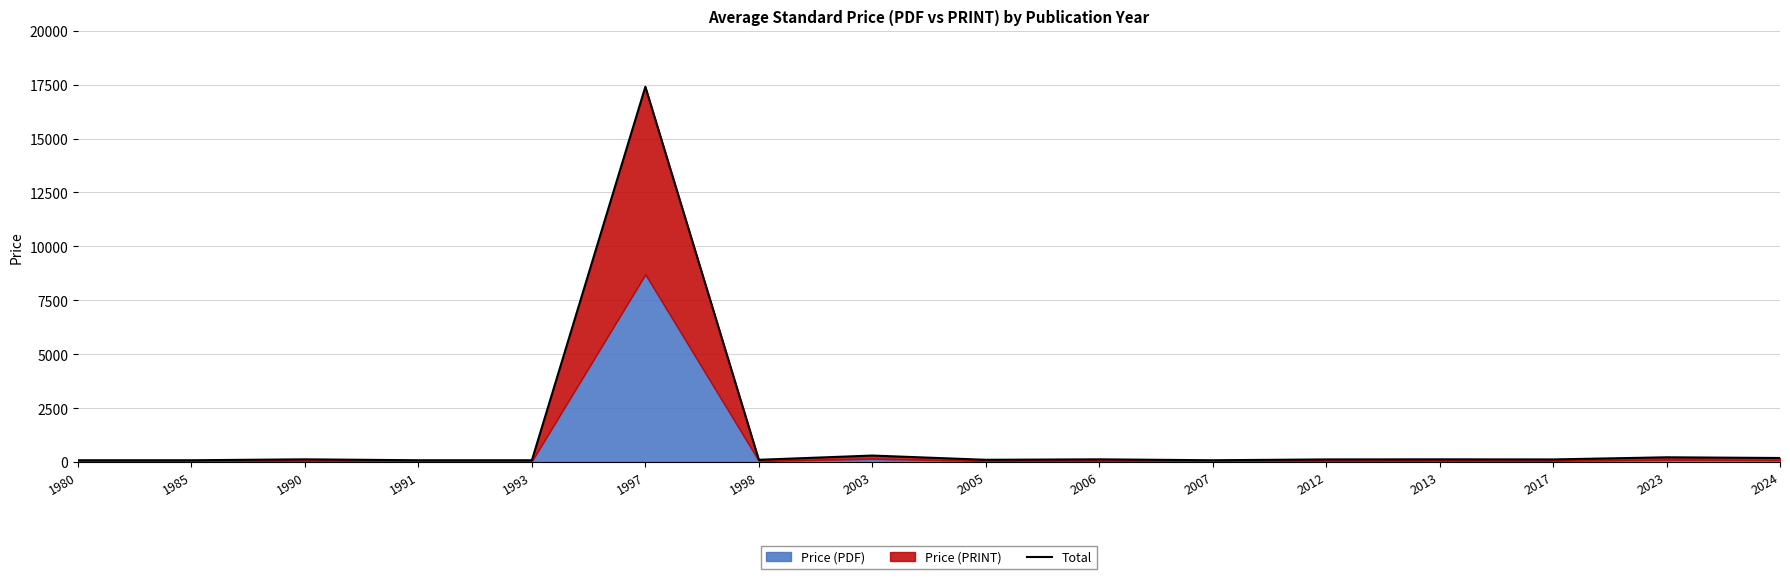

What is the ratio of the value at 1991 to the value at 2007?

1.0